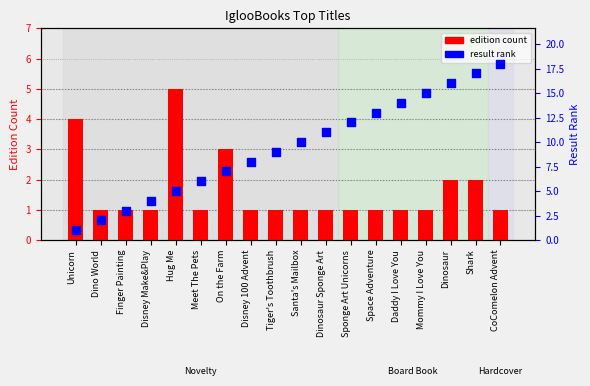

Which series has the largest total across all categories?

result rank